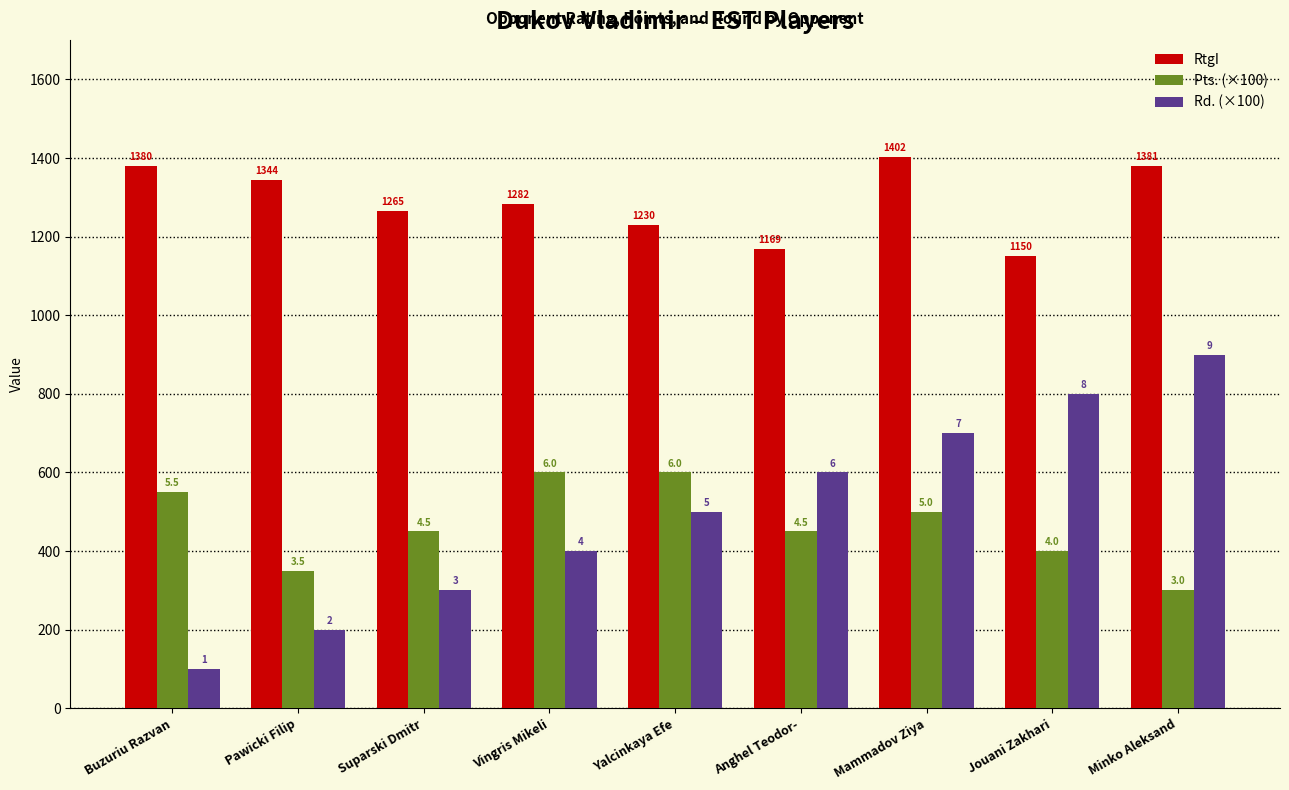

How many groups of bars are there?

9